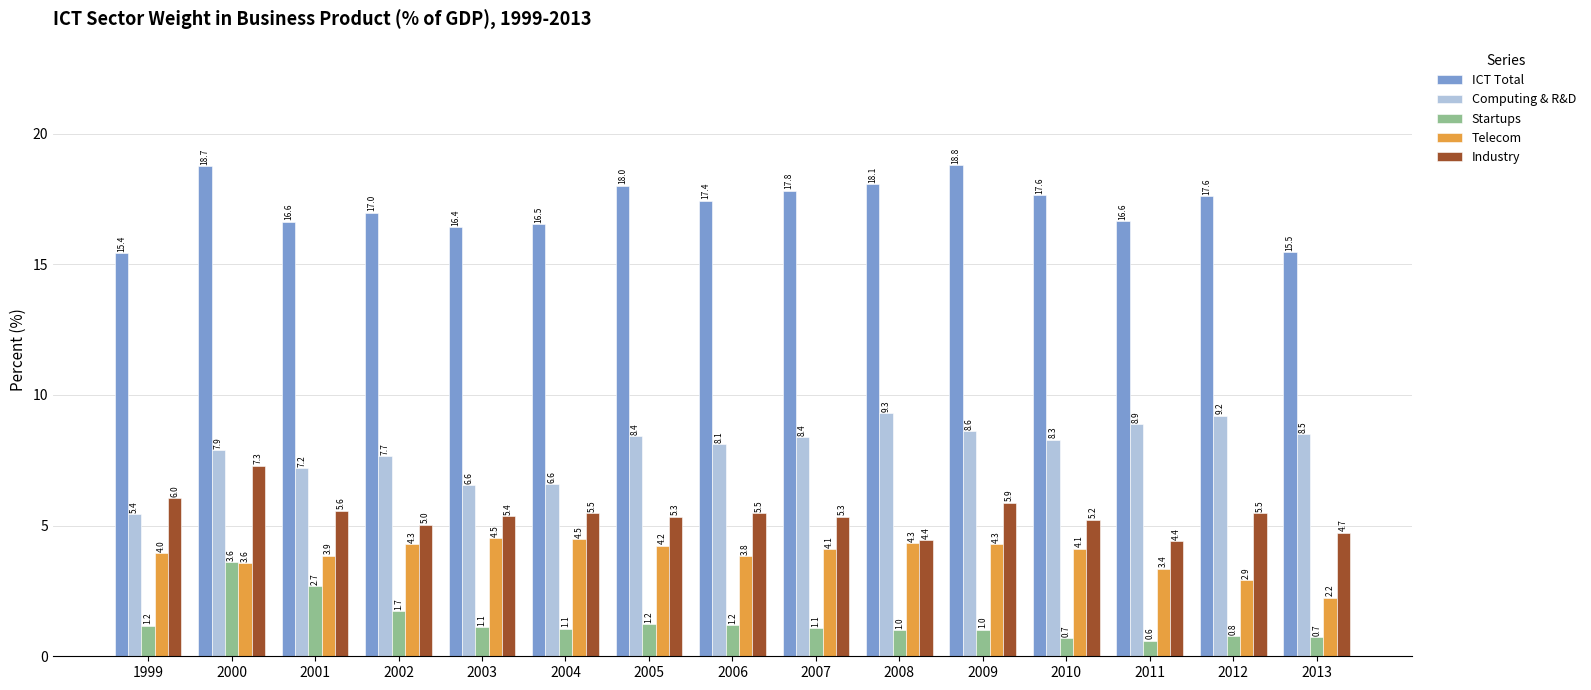

What is the difference between the Telecom values at 2006 and 2010?

0.3